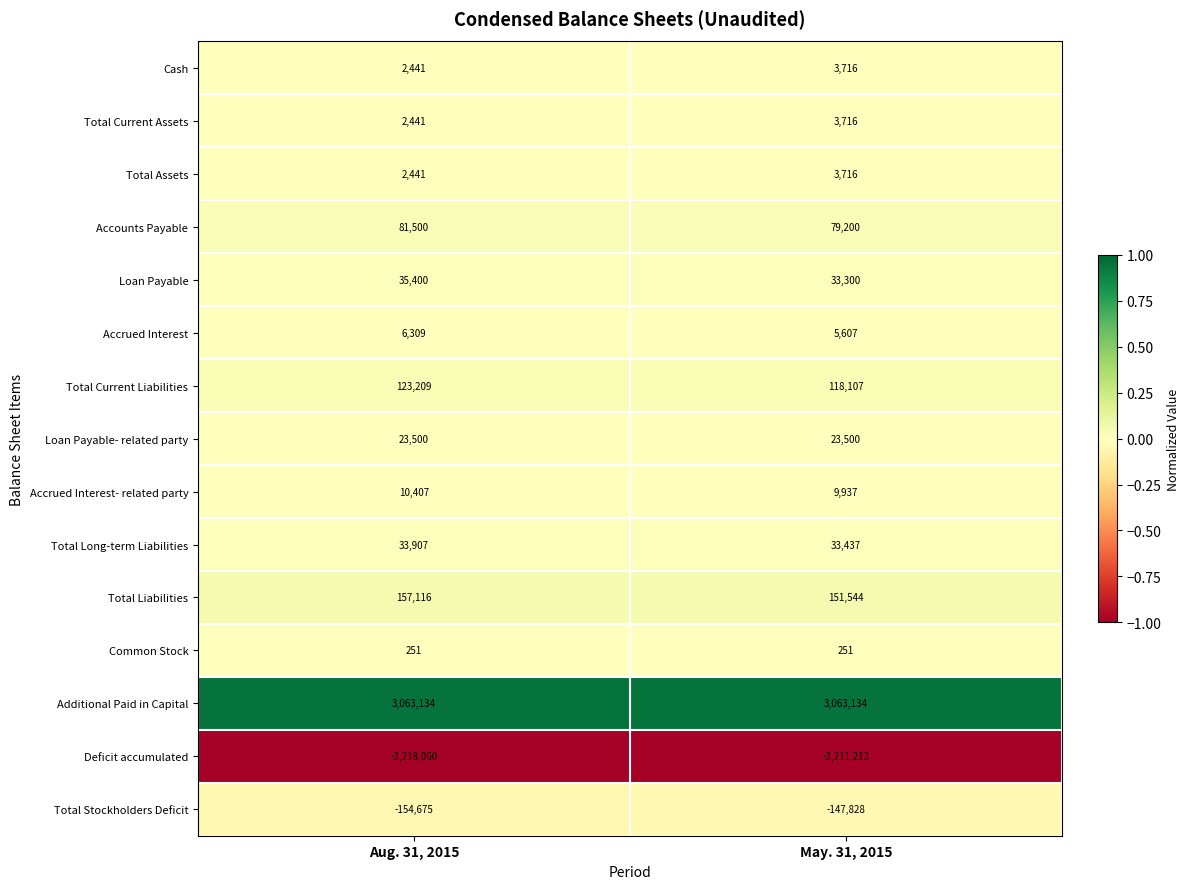

What is the spread (max minus min) of values at Aug. 31, 2015?

6281194